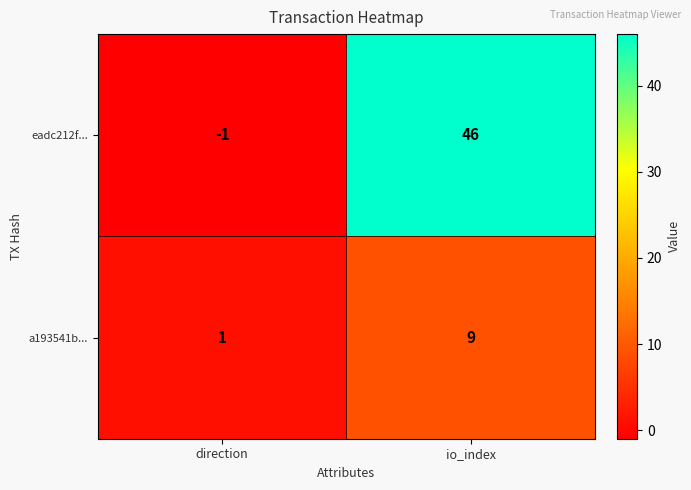

At which label is eadc212f... closest to 22?

direction